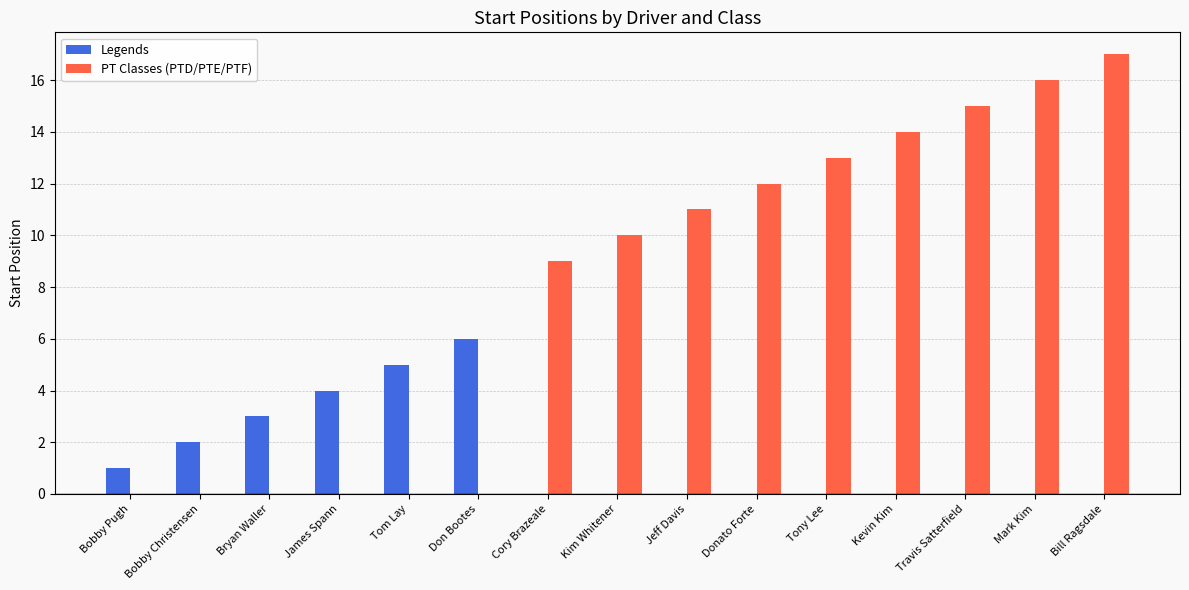

What is the difference between the PT Classes (PTD/PTE/PTF) values at Don Bootes and Cory Brazeale?

9